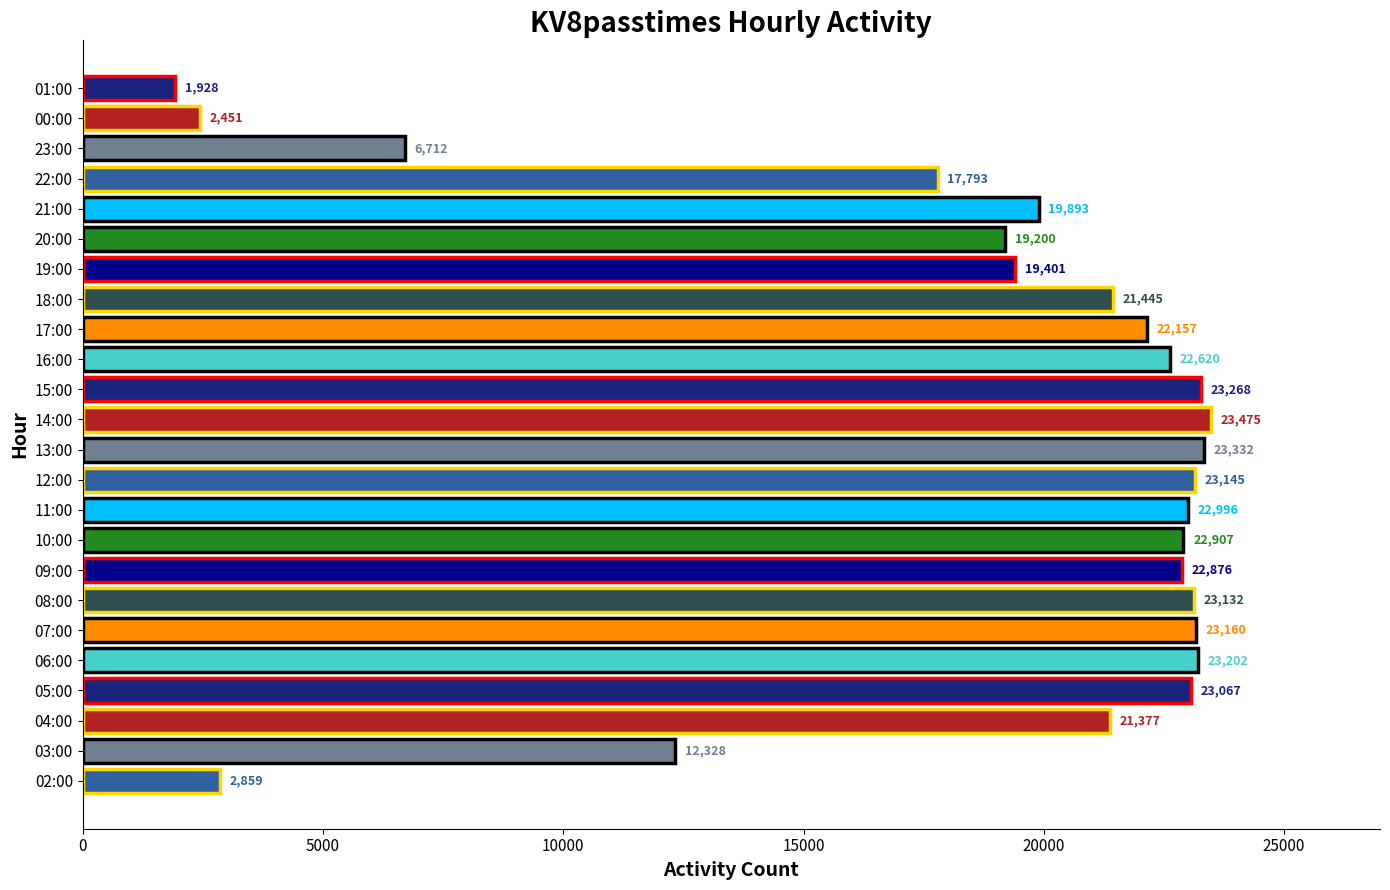

How many categories are shown in the chart?

24